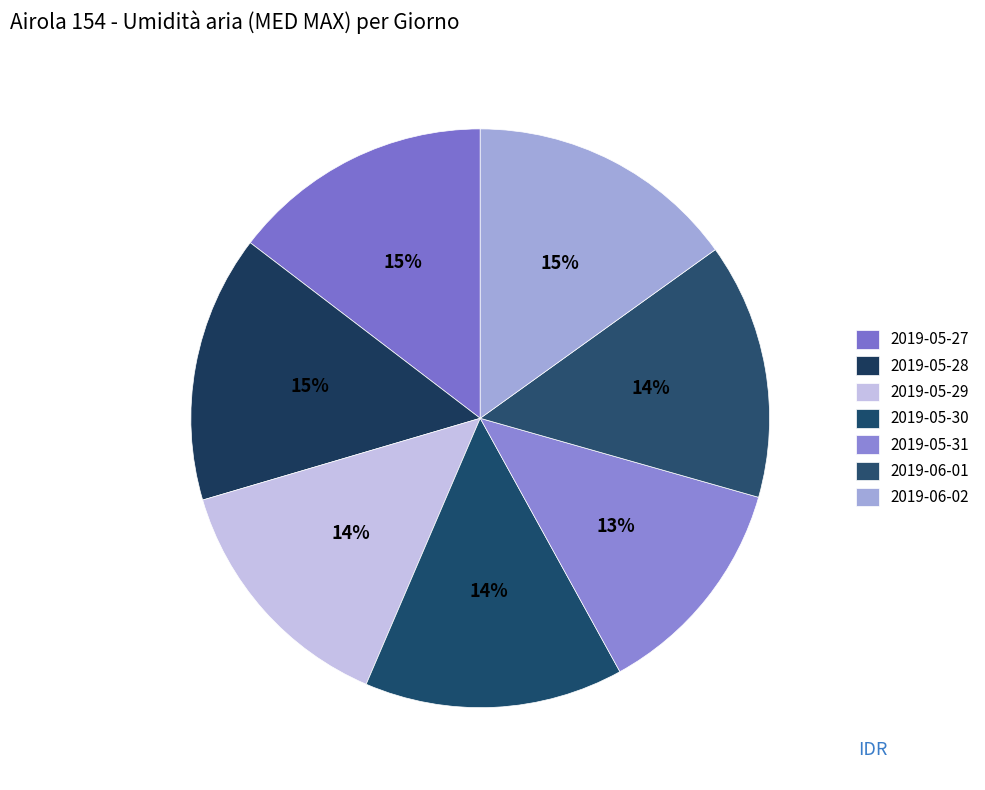

Is there a majority slice in this chart?

No